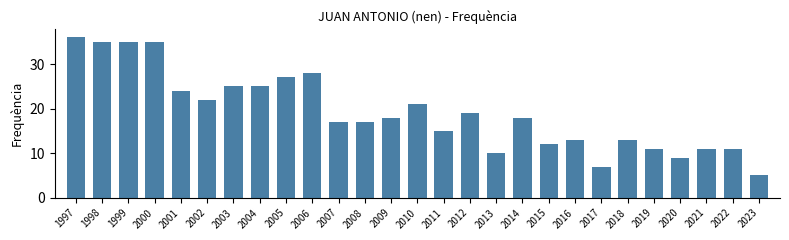

Which category has the lowest value across all series?

2023